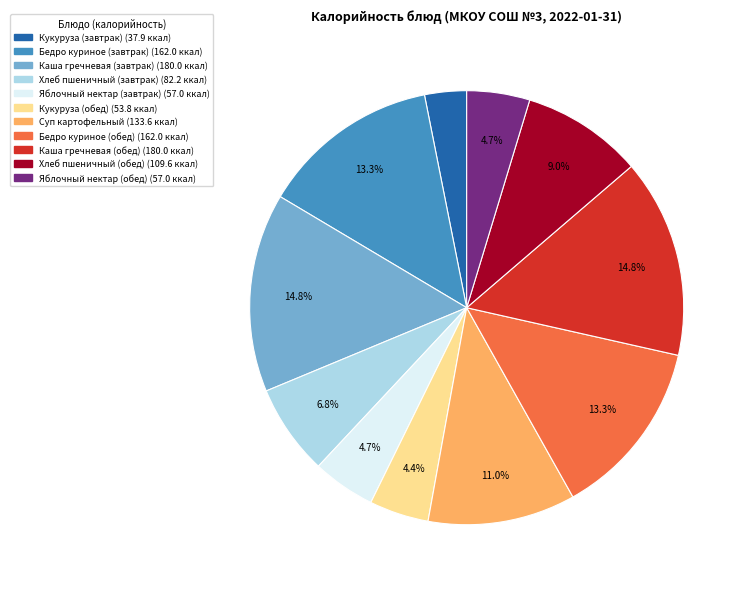

Count the number of slices in the pie.

11